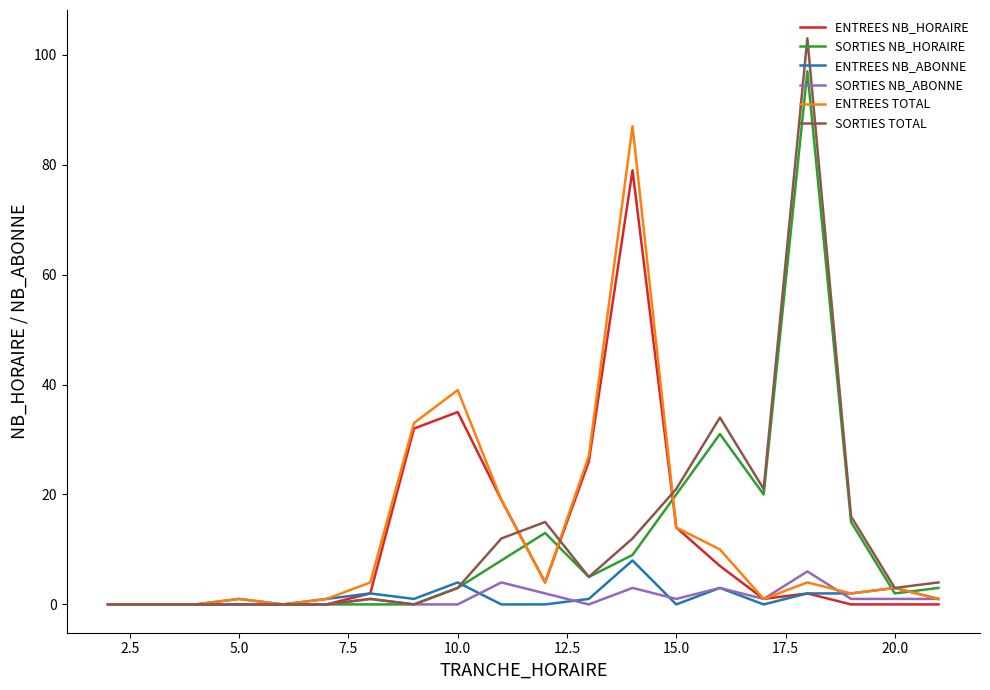

True or false: SORTIES NB_HORAIRE and ENTREES TOTAL cross at least once.

True